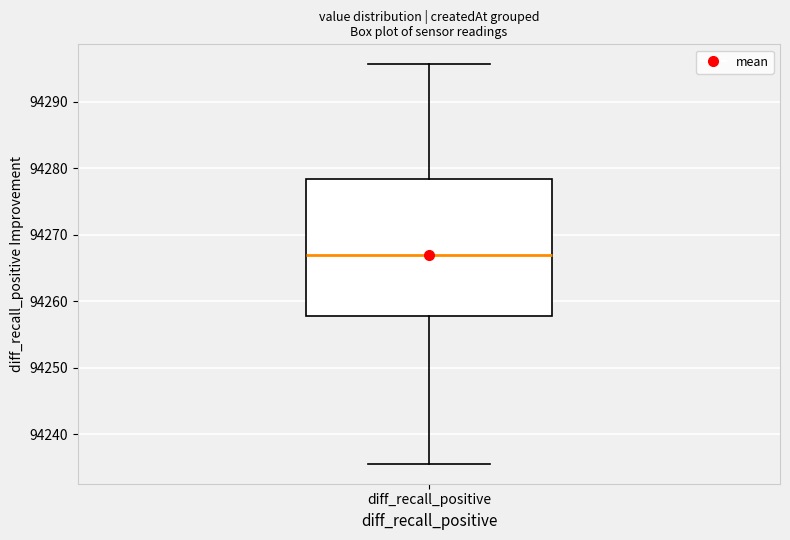

Transcribe this box plot: give where the median line is, the range the box spans, and where the two whiskers end, as read against the y-axis. The values are not printed on the chart, so give them approximately, as read against the axis.

median 94267, box 94258 to 94278, whiskers 94236 to 94296